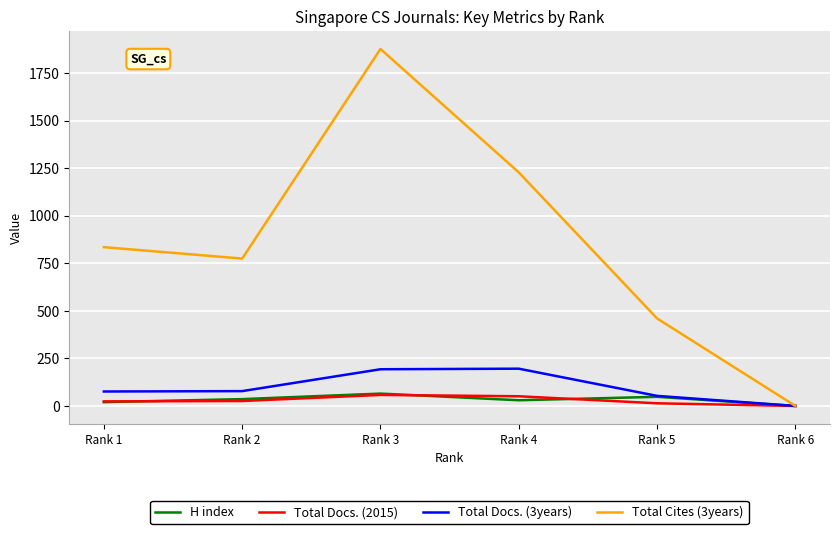

What is the highest value of the Total Docs. (2015) series?

58